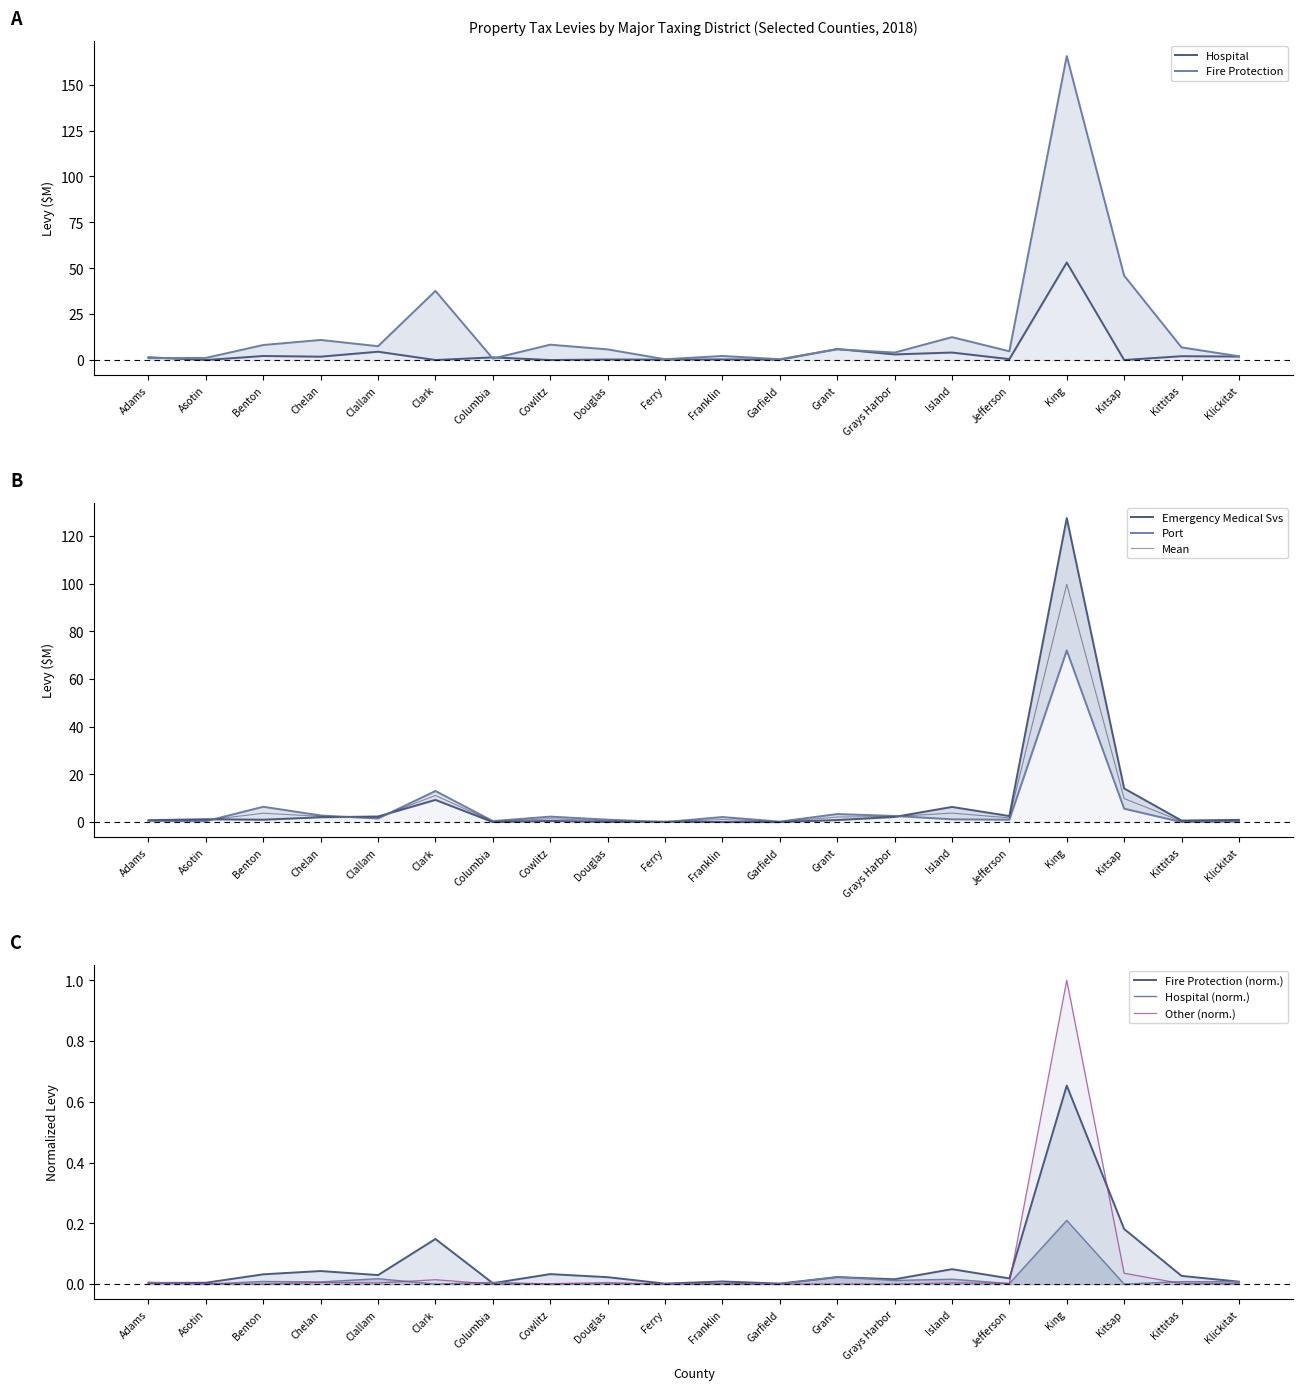

True or false: Port and Fire Protection cross at least once.

False